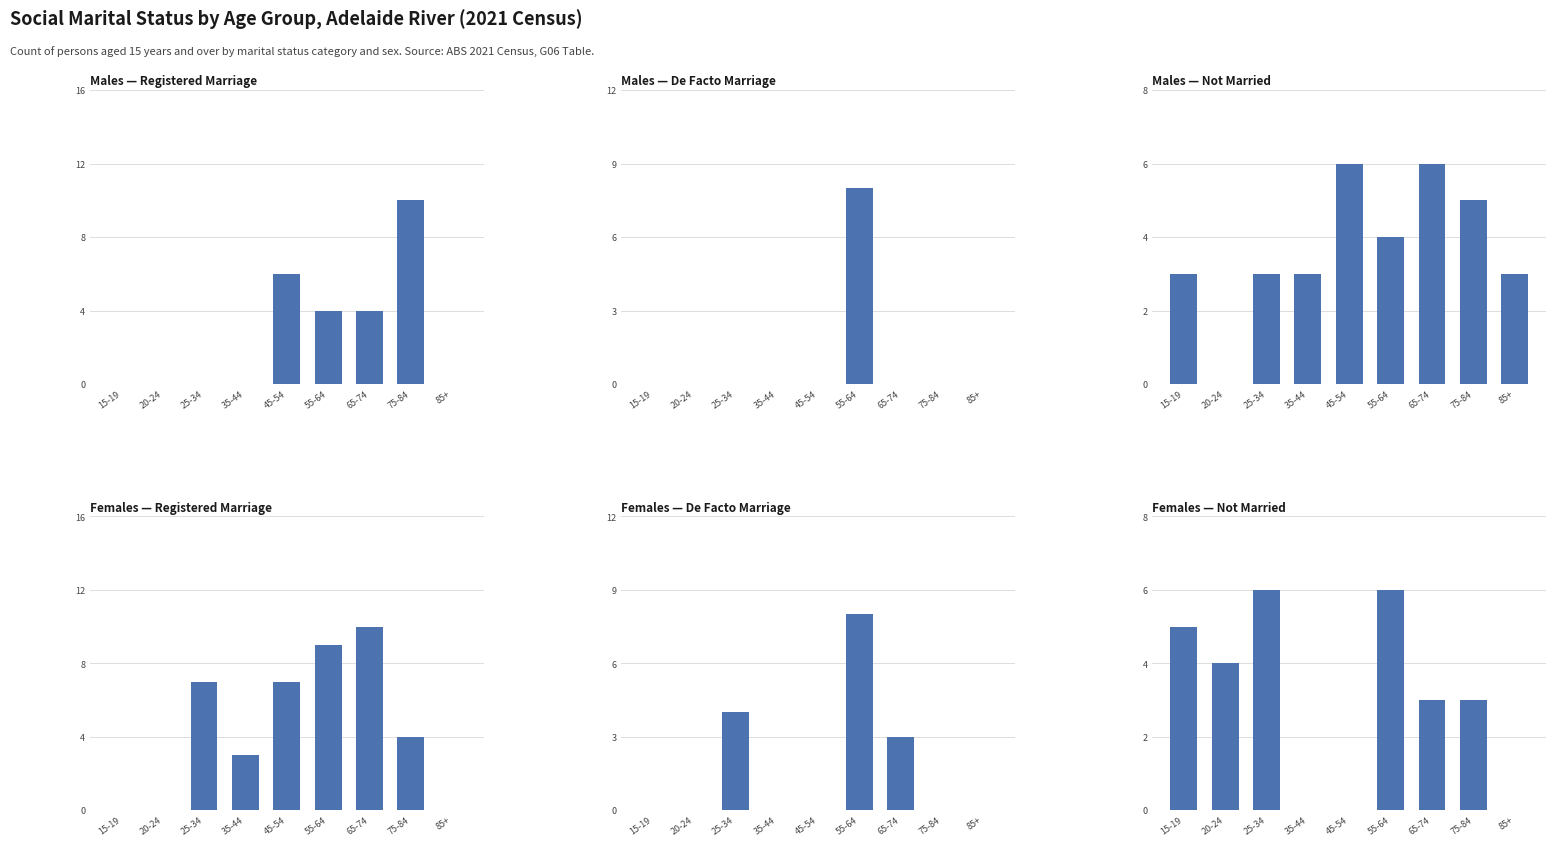

How many data points in Males — Registered Marriage are above 0?

4